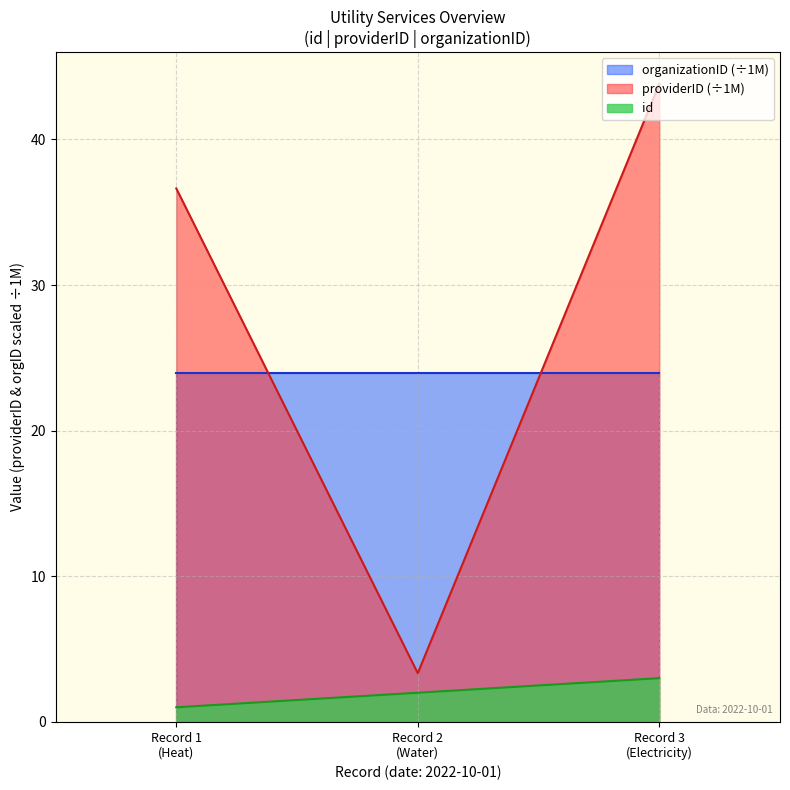

What is the sum of the id values at Record 3 (Electricity) and Record 2 (Water)?

5.0